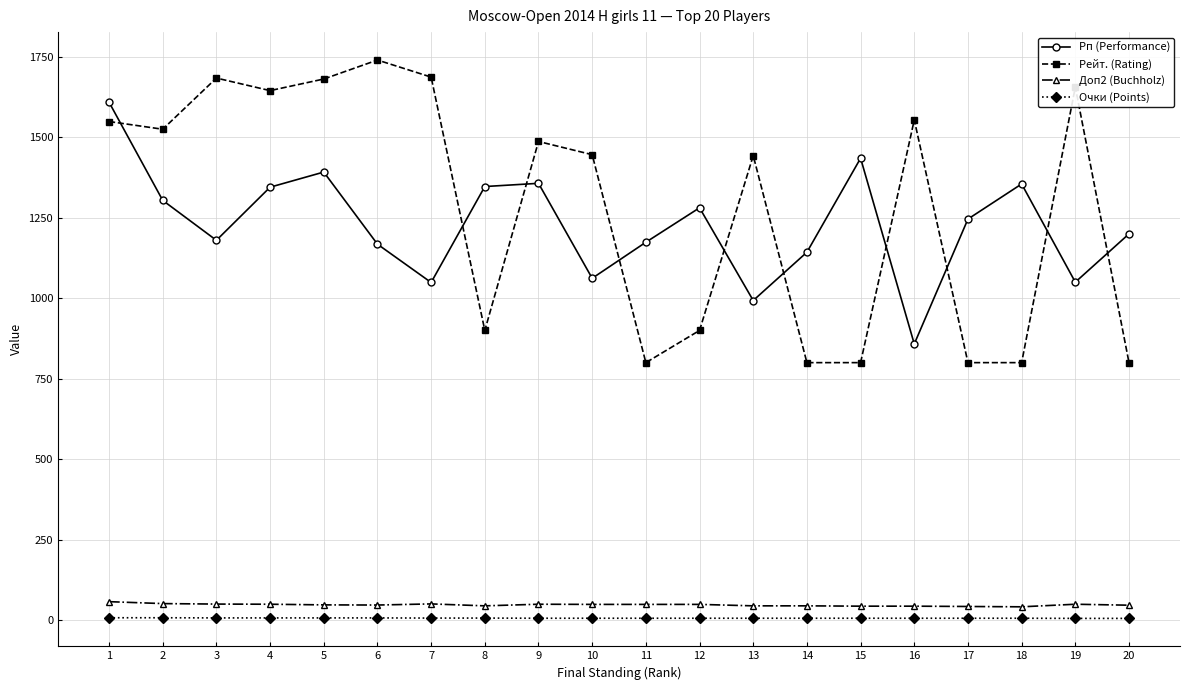

Which series has the widest spread of values?

Рейт. (Rating)